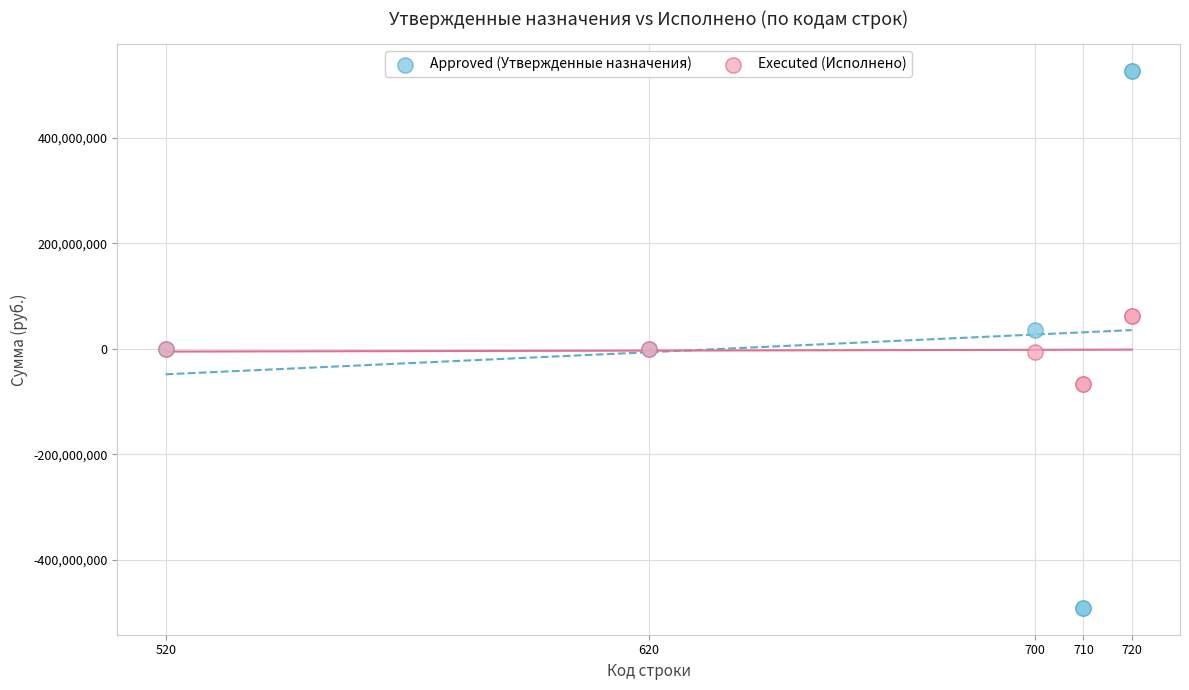

Which series has the widest spread of Y values?

Approved (Утвержденные назначения)